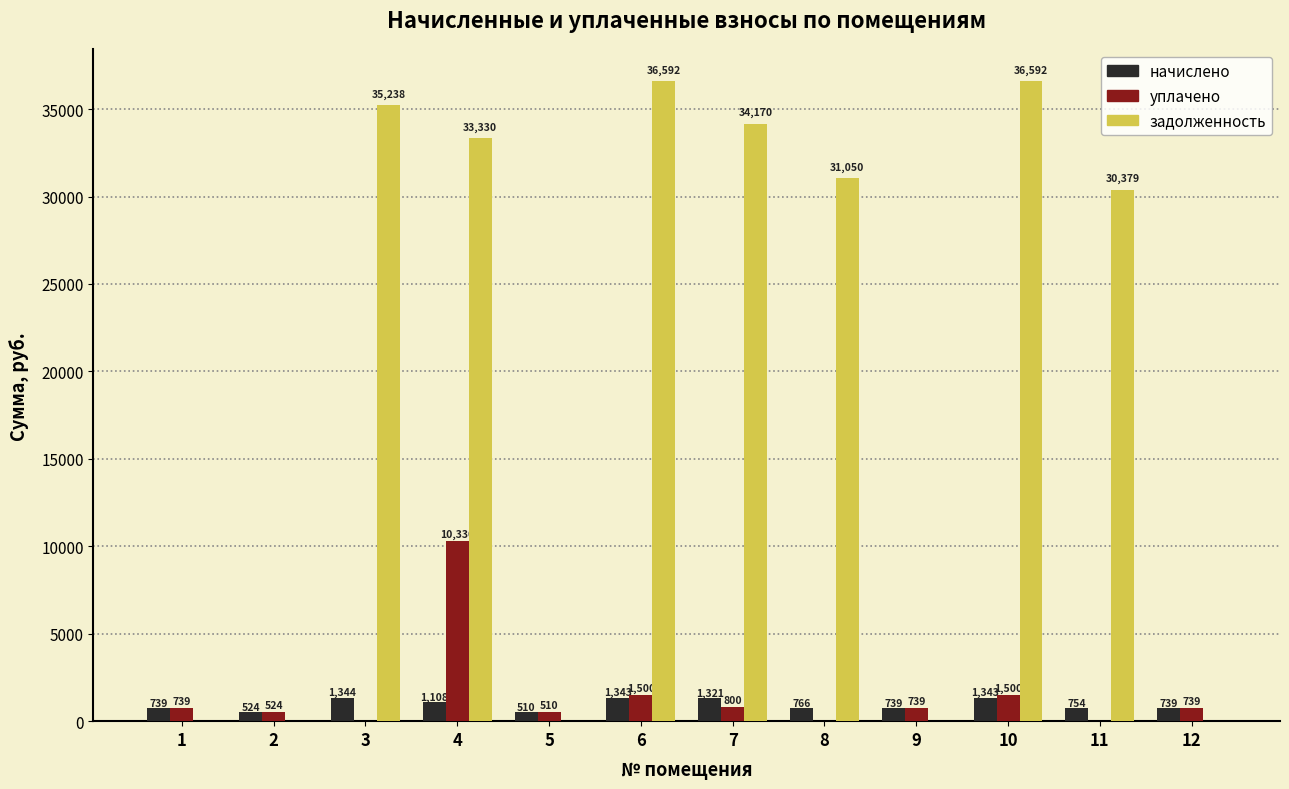

At which label is начислено closest to 927?

8